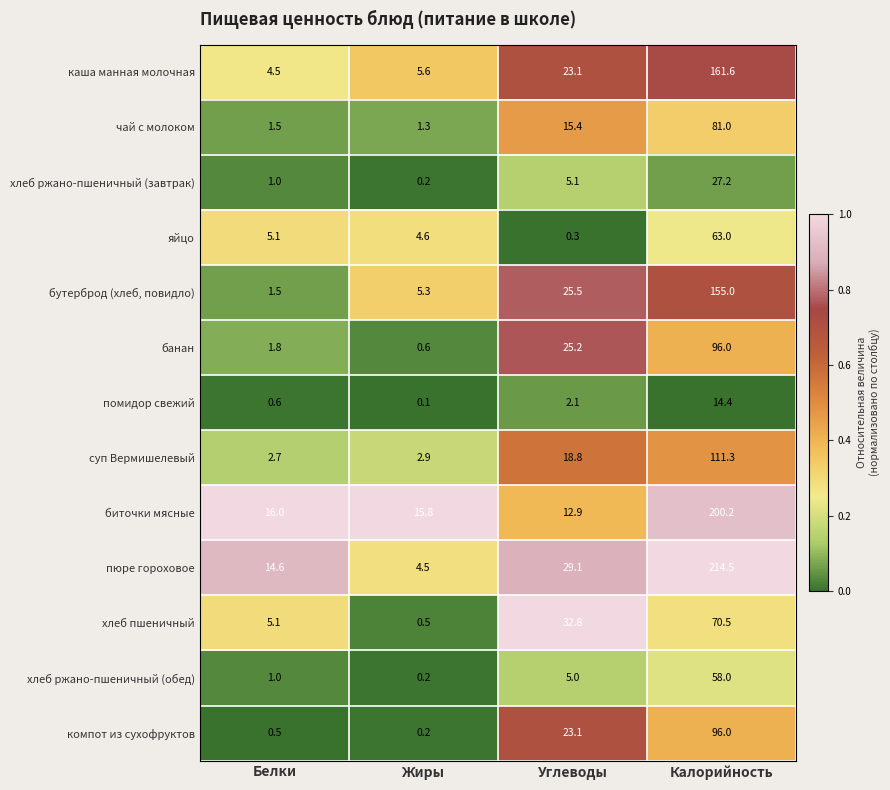

What is the total value across all series at Жиры?

41.8